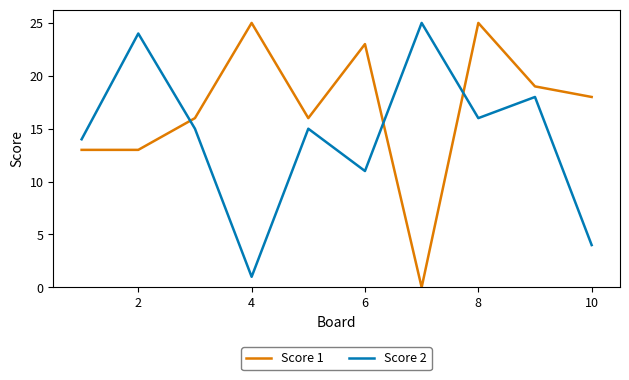

What is the average value of the Score 1 series?

17